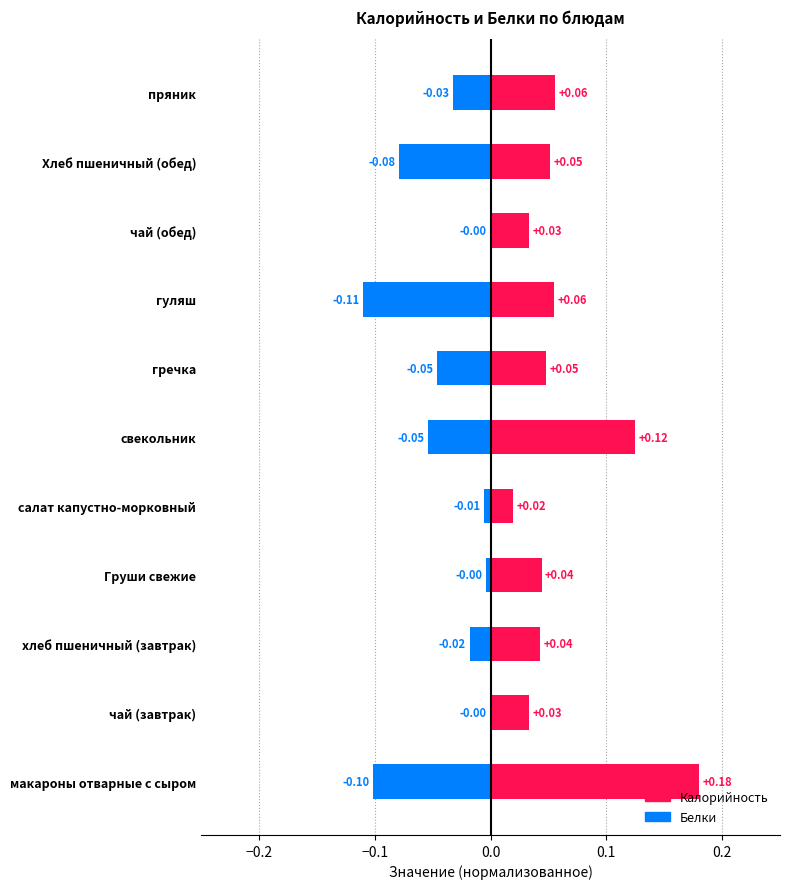

Is the value of Калорийность at гречка greater than the value of Белки at гречка?

Yes